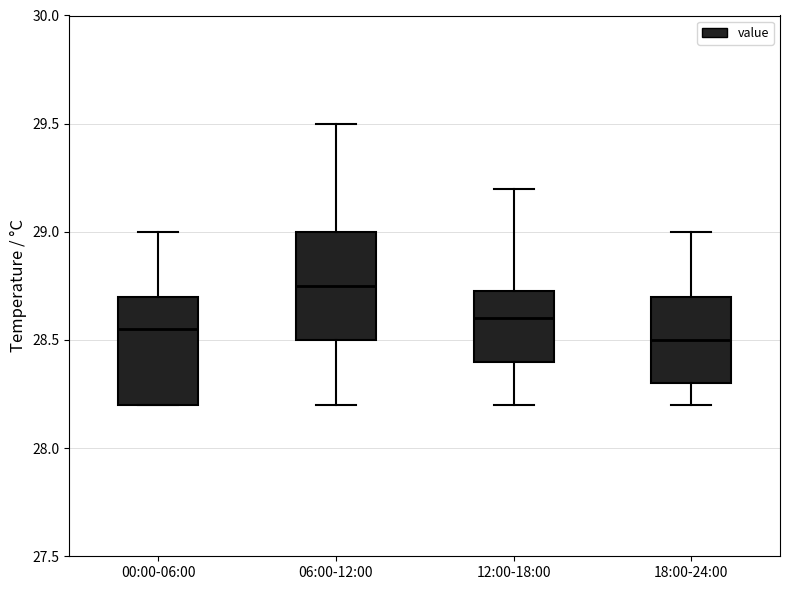

Reading left to right, read every box against the y-axis: the position of its median line, the range the box covers, and the ends of its whiskers. The values are not printed on the chart, so give them approximately, as read against the axis.

00:00-06:00: median 28.55, box 28.20 to 28.70, whiskers 28.20 to 29.00
06:00-12:00: median 28.75, box 28.50 to 29.00, whiskers 28.20 to 29.50
12:00-18:00: median 28.60, box 28.40 to 28.75, whiskers 28.20 to 29.20
18:00-24:00: median 28.50, box 28.30 to 28.70, whiskers 28.20 to 29.00